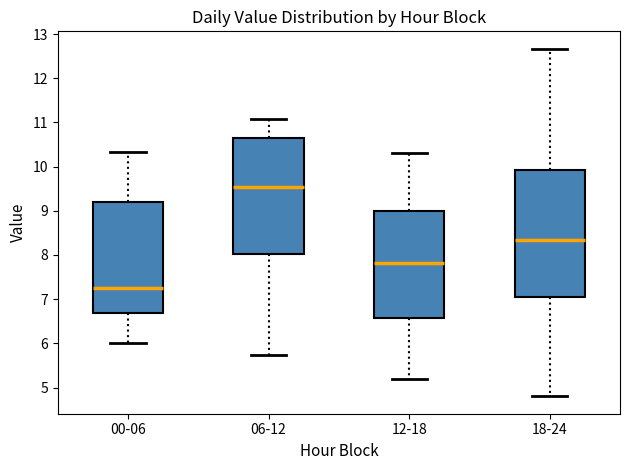

Comparing the boxes themselves (not the whiskers), which one is the tallest?

18-24